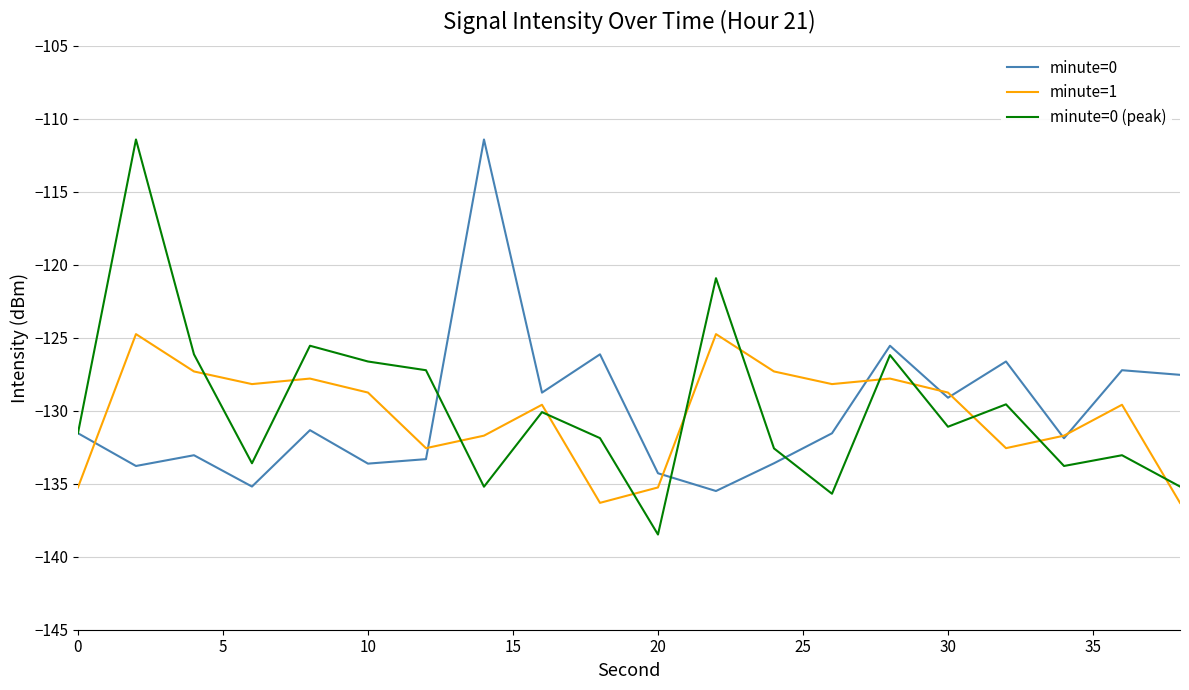

Which series has the largest range (max minus min)?

minute=0 (peak)